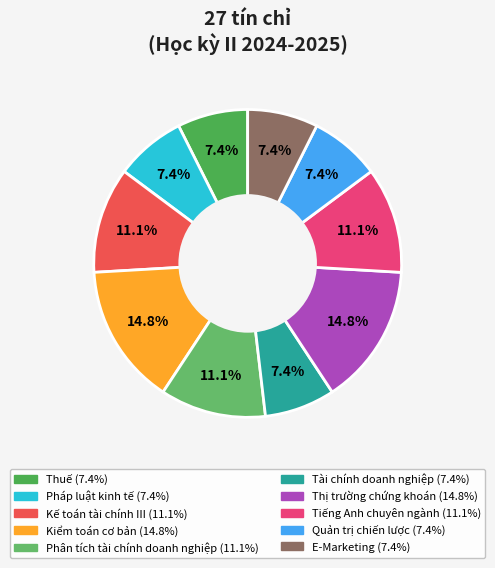

Which slice is the smallest?

Thuế